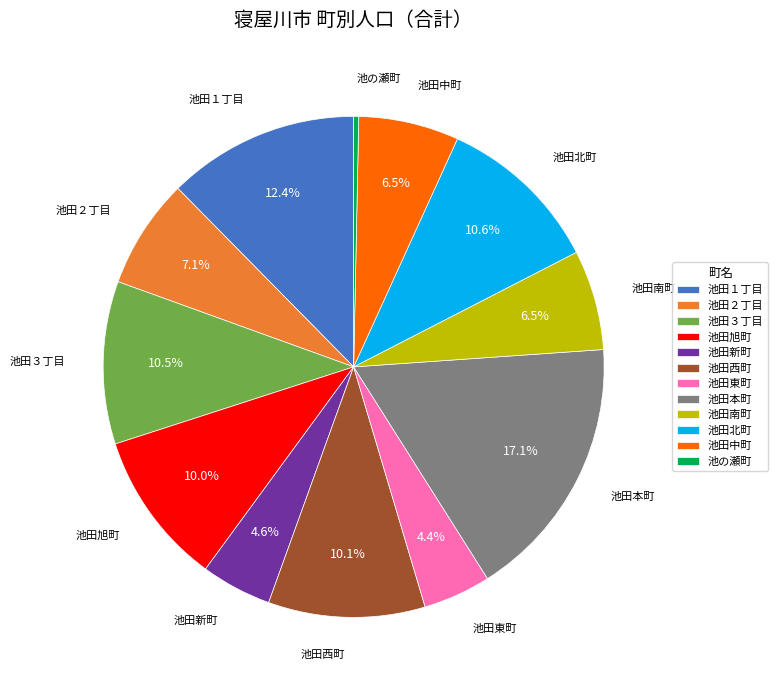

What percentage is the 池田西町 slice, to the nearest percent?

10%